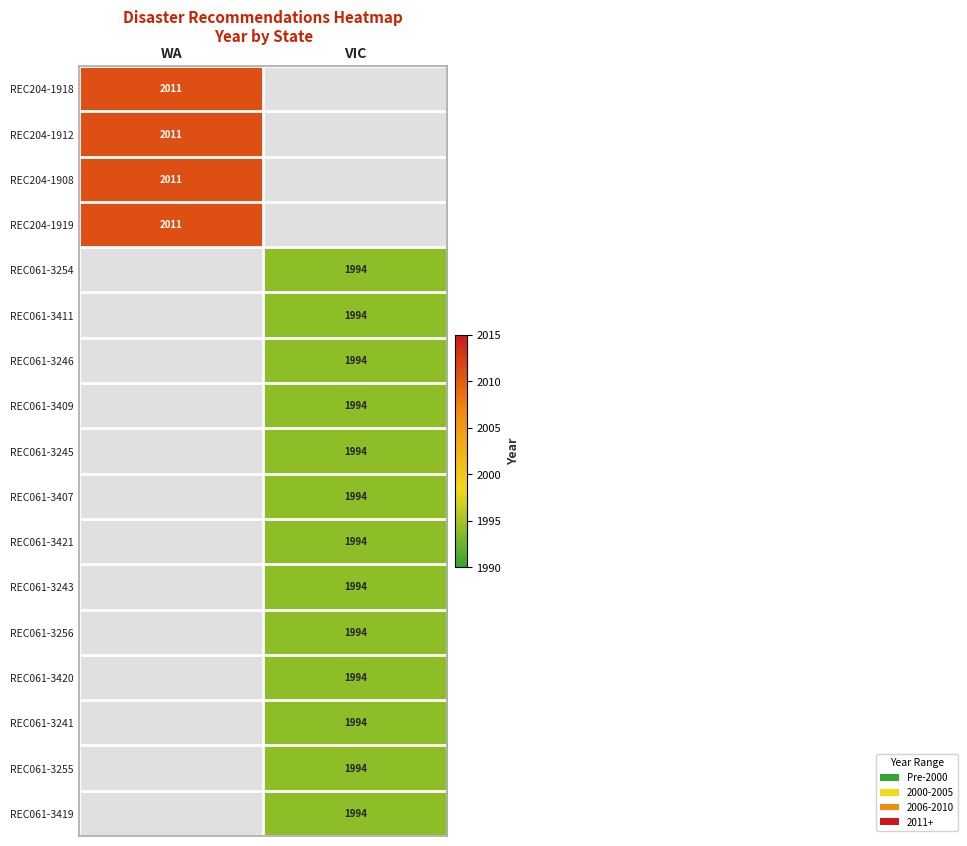

The REC061-3255 series shows 478 at VIC. True or false?

False